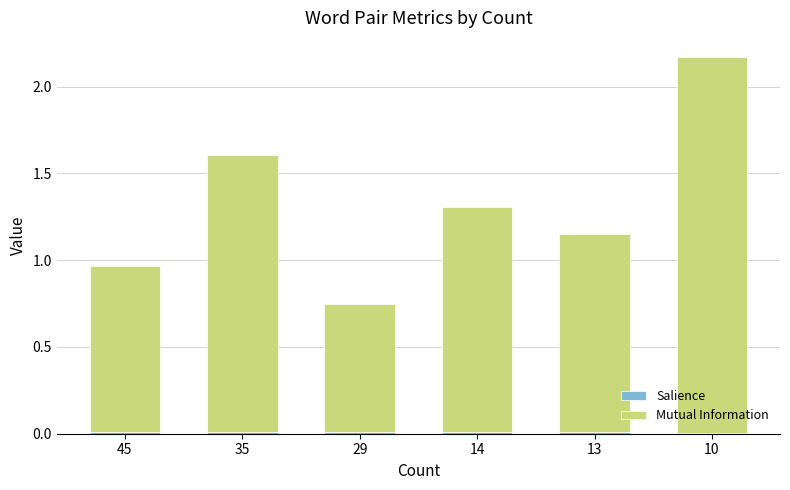

At which category is the sum across all series the highest?

10